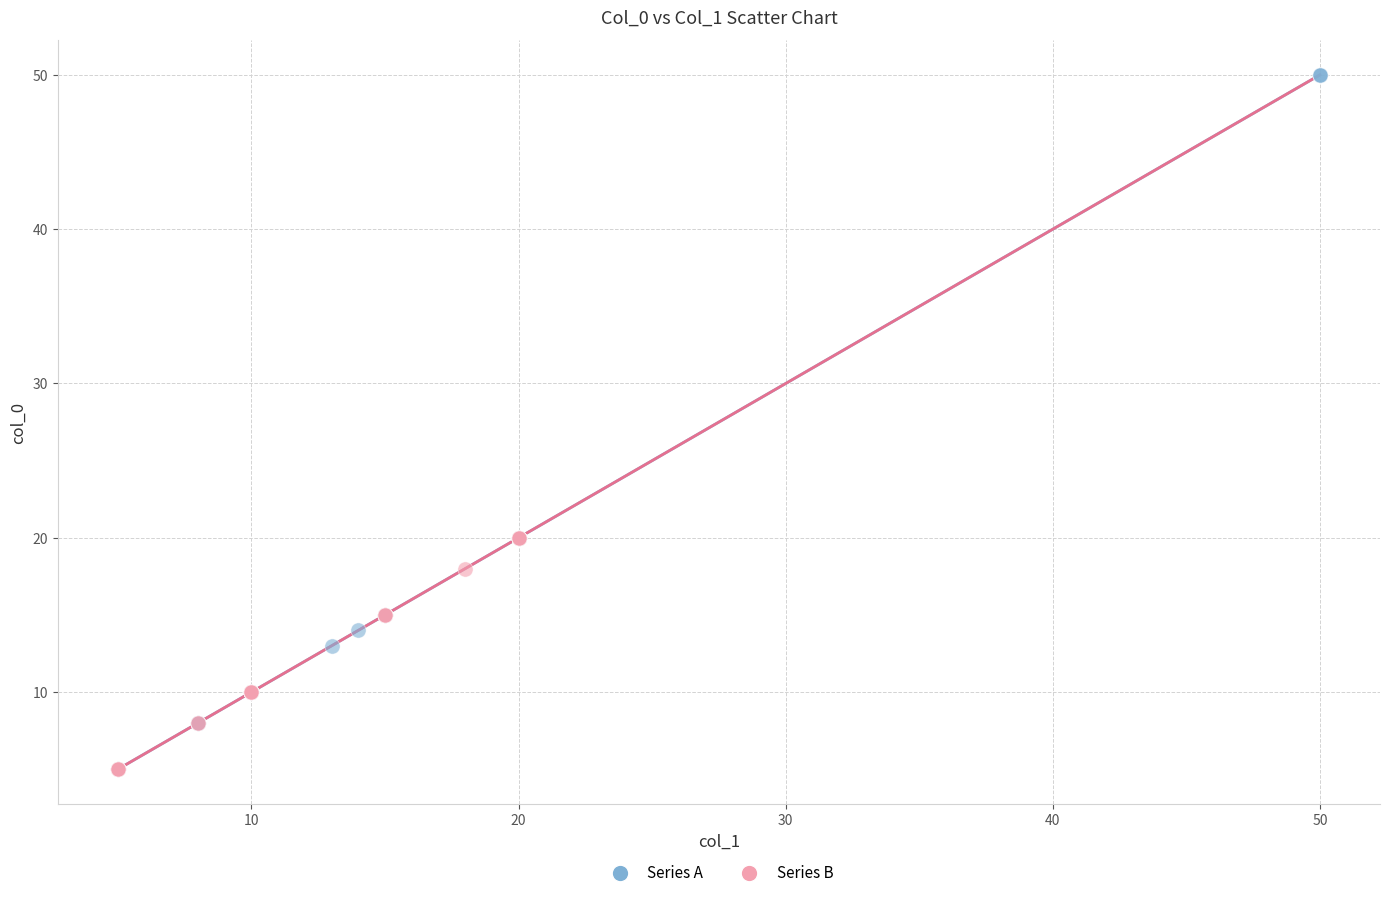

Which series contains the highest Y value?

Series A